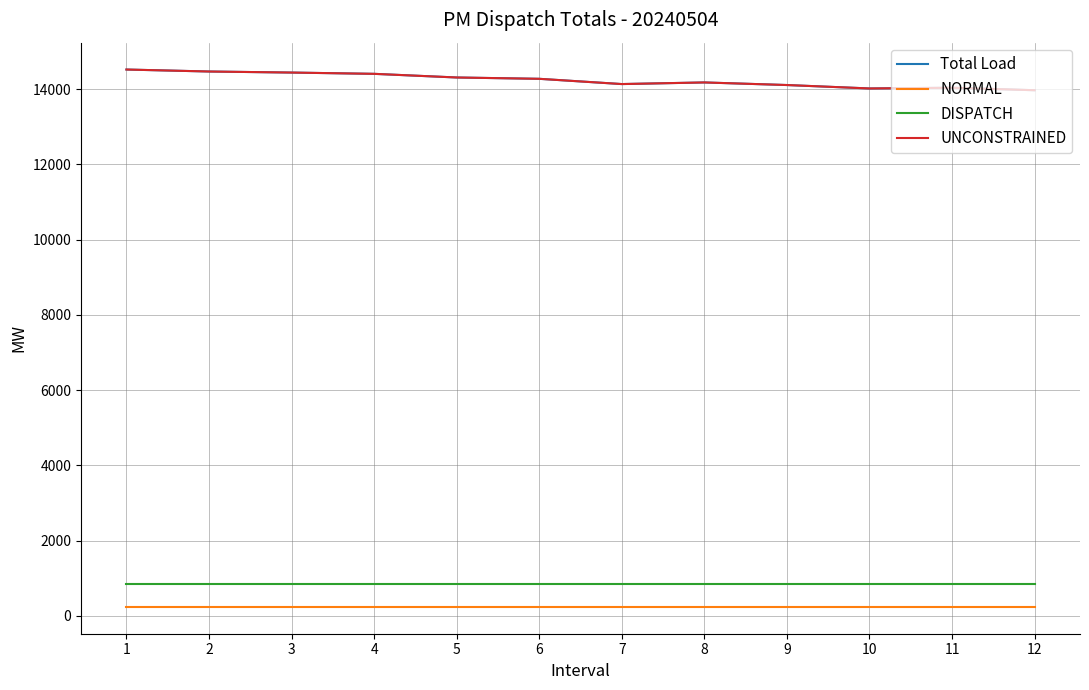

True or false: NORMAL and UNCONSTRAINED intersect in this chart.

False